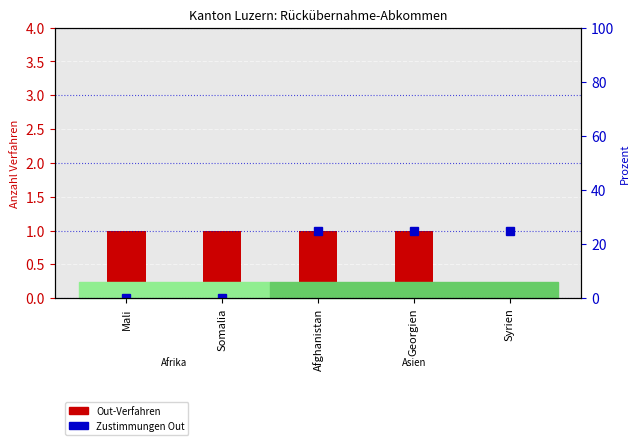

Reading left to right, transcribe all the data shown in this chart.

Out-Verfahren: Mali=1	Somalia=1	Afghanistan=1	Georgien=1	Syrien=0
Zustimmungen Out: Mali=0	Somalia=0	Afghanistan=25	Georgien=25	Syrien=25